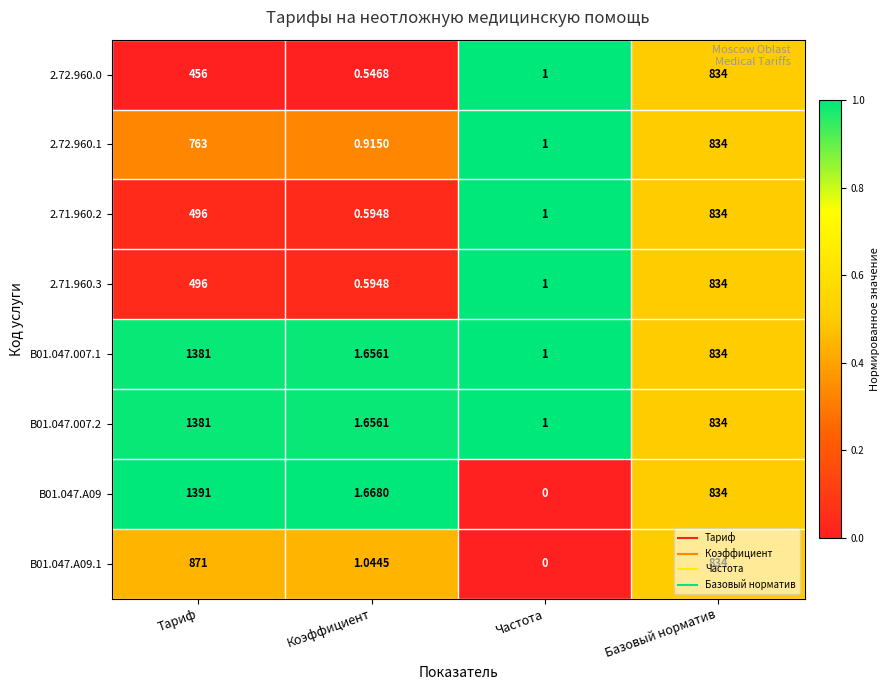

At which label is B01.047.007.1 closest to 691?

Базовый норматив